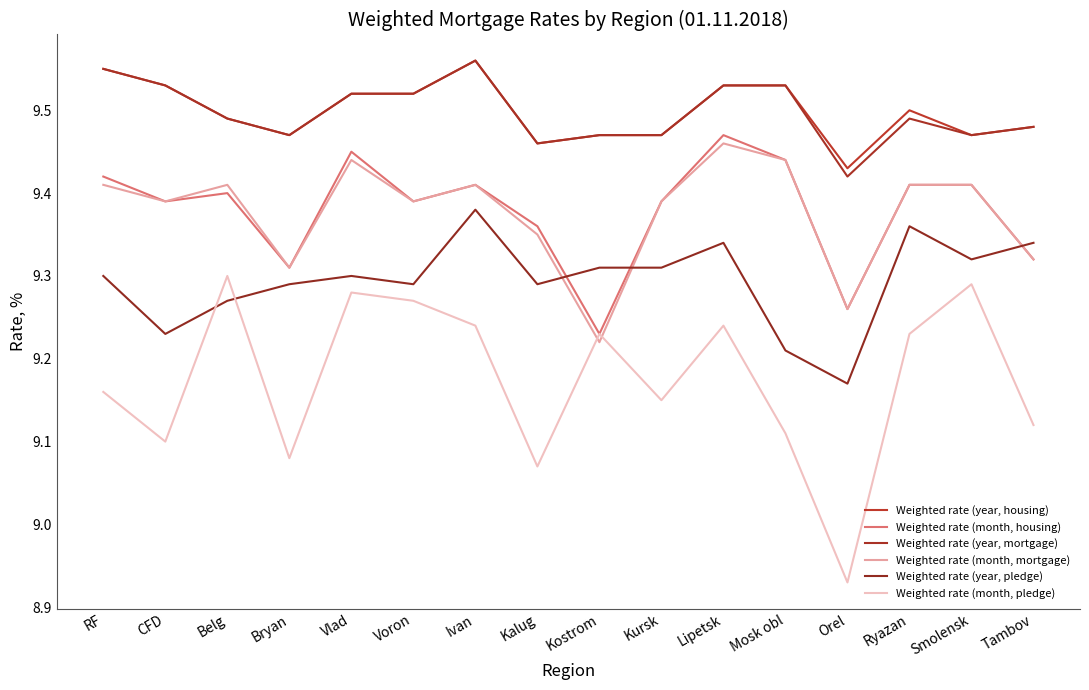

Rank the series at Kursk from lowest to highest value.

Weighted rate (month, pledge), Weighted rate (year, pledge), Weighted rate (month, housing), Weighted rate (month, mortgage), Weighted rate (year, housing), Weighted rate (year, mortgage)